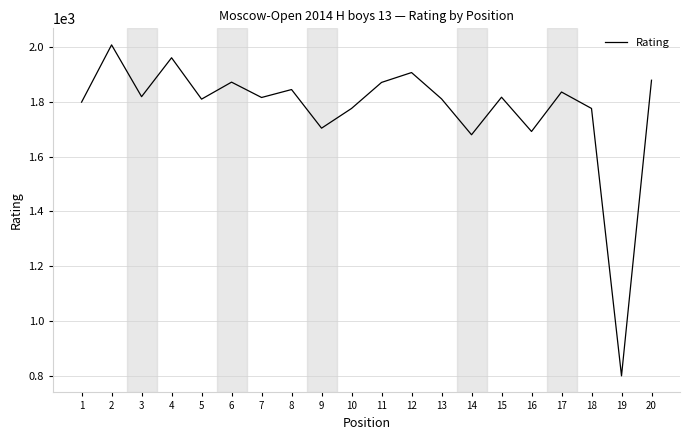

True or false: there are more than 1 points higher than both neighbors.

True